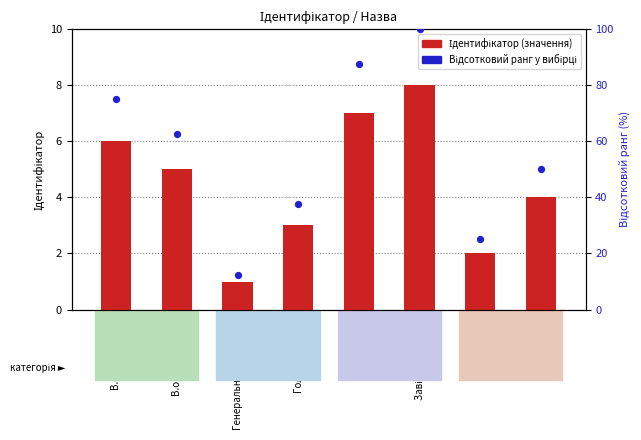

What are all the series names shown in the legend?

Ідентифікатор (значення), Відсотковий ранг